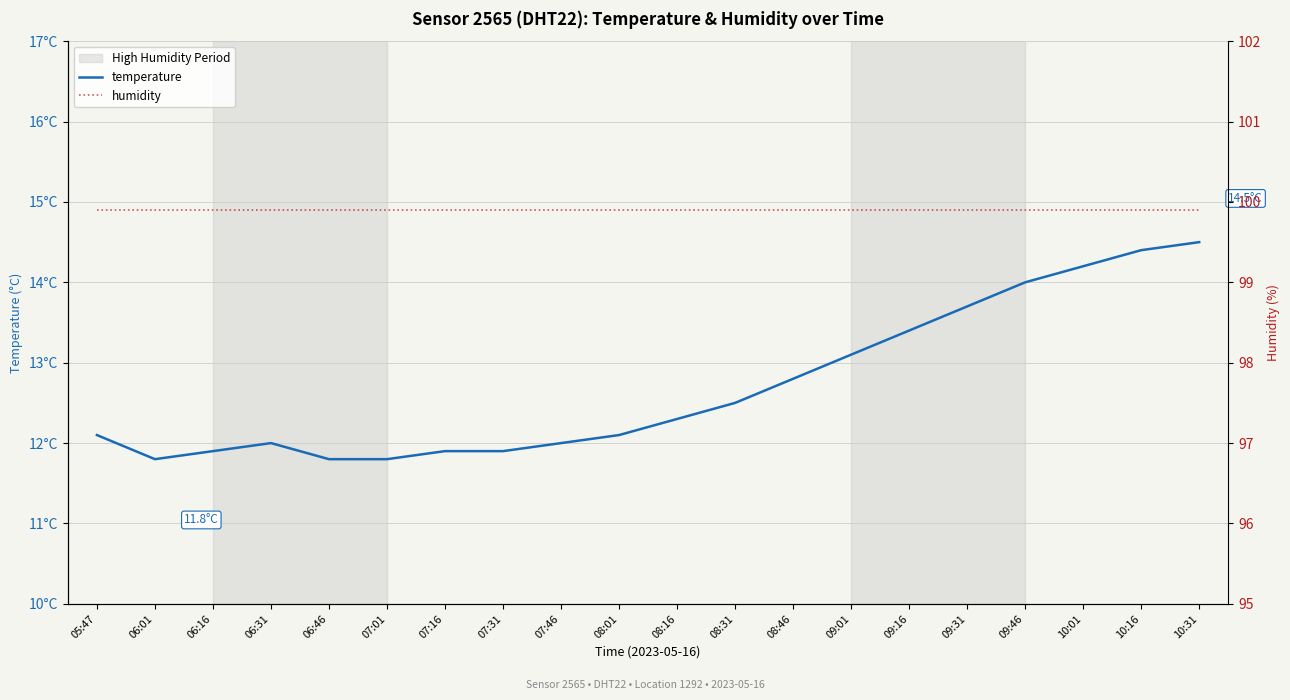

True or false: temperature and humidity cross at least once.

False